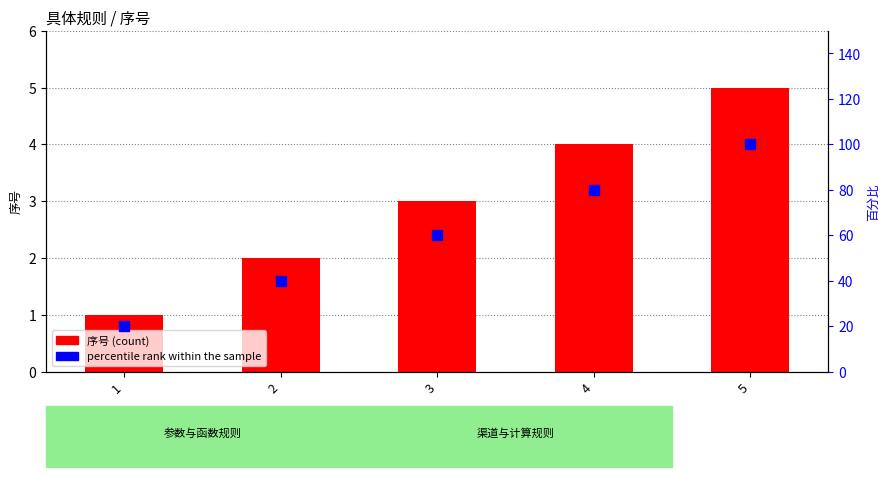

Is the value of 序号 at 2 greater than the value of percentile rank within the sample at 1?

No